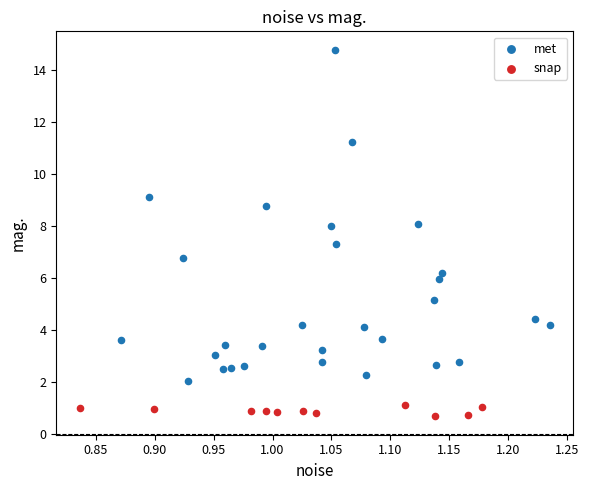

Which series reaches the minimum Y coordinate?

snap